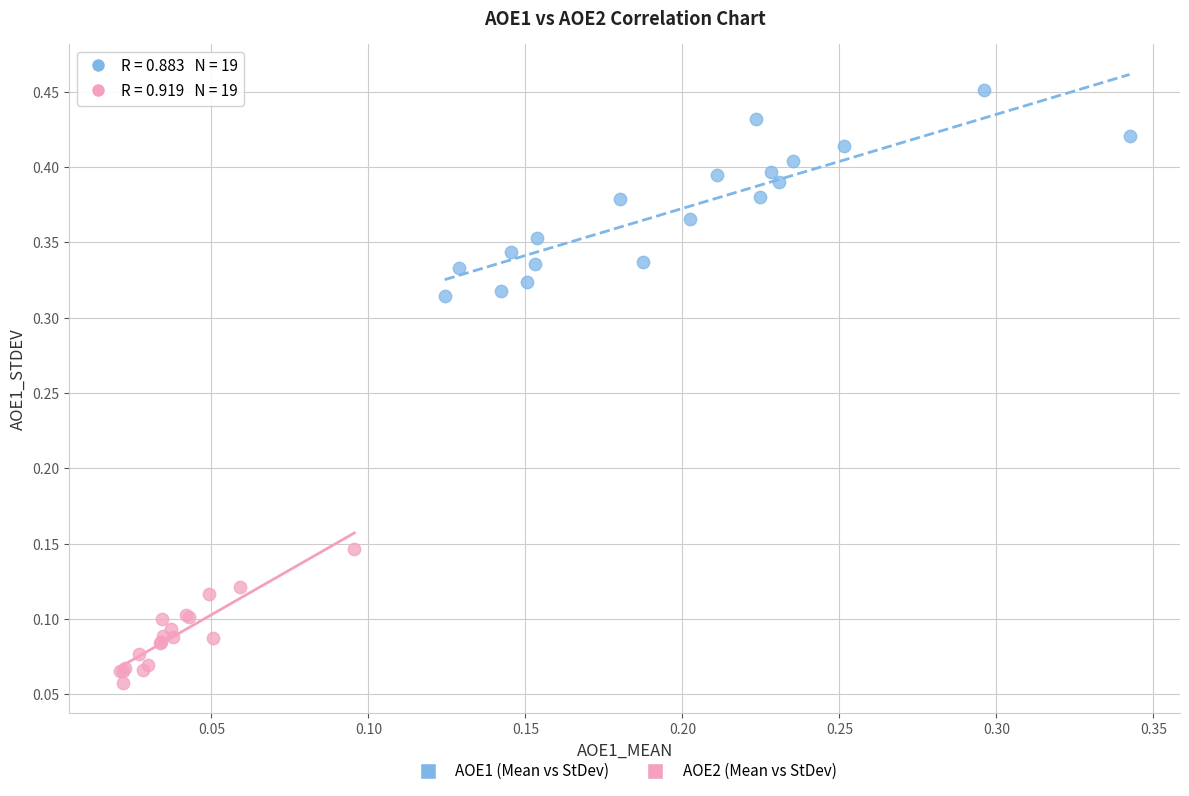

Which series has the widest spread of Y values?

AOE1 (Mean vs StDev)